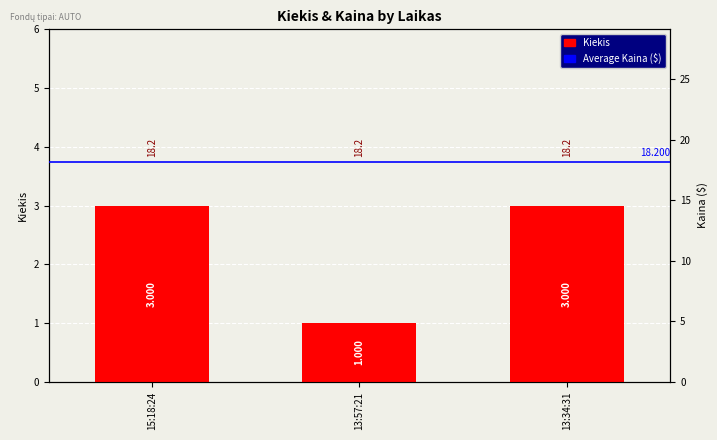

How many values are between 1 and 3?

3